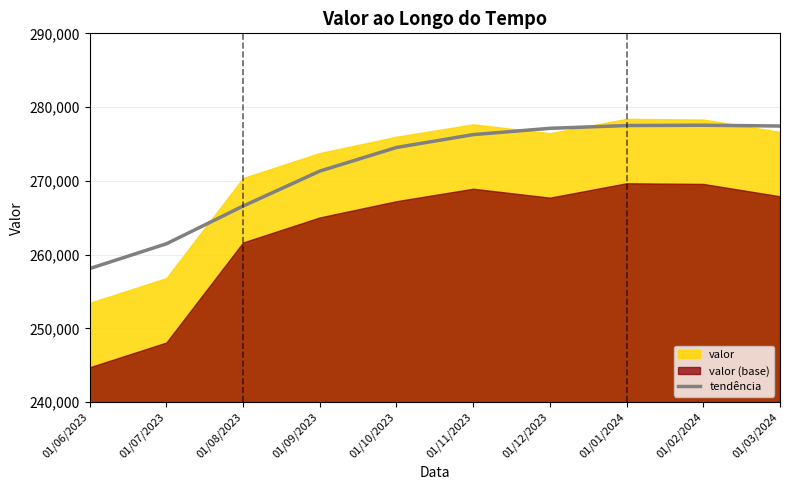

Which category has the lowest value in the tendência series?

01/06/2023